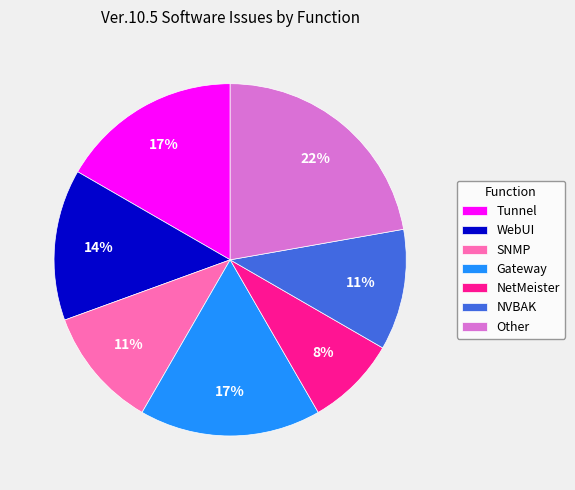

How many segments does this pie chart have?

7